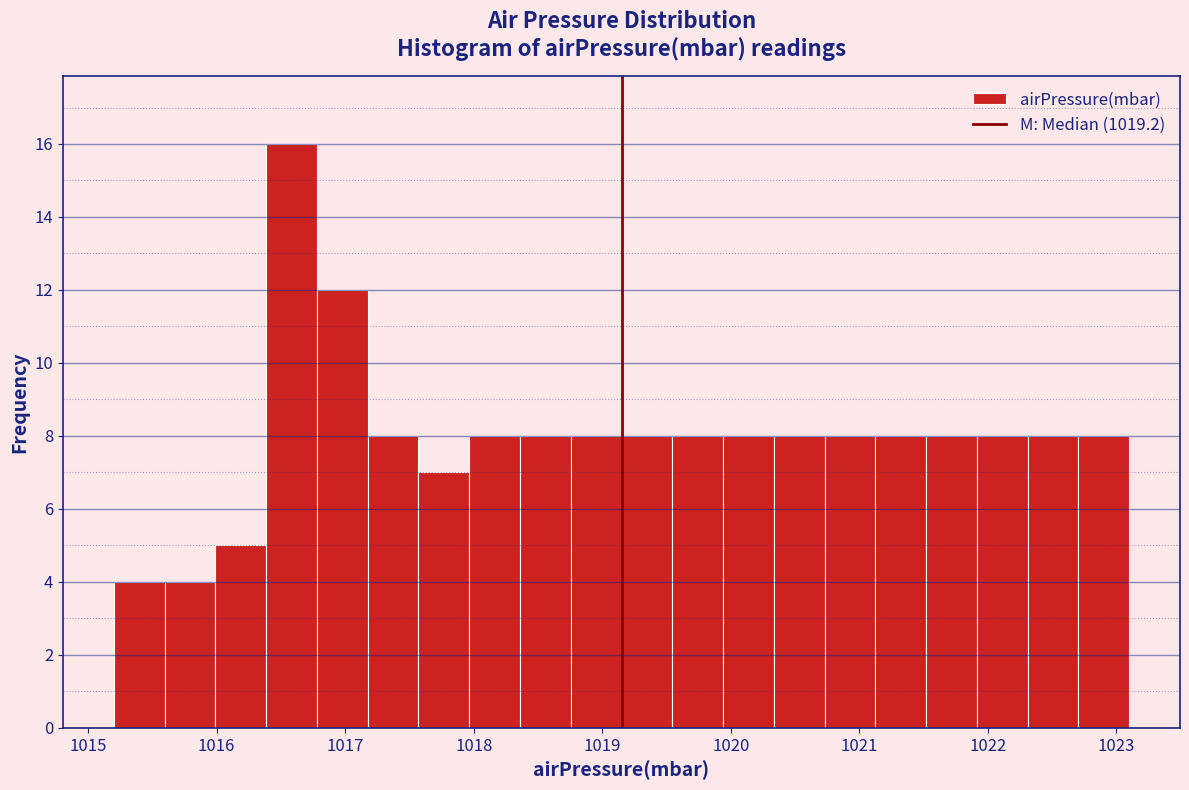

Around what value on the x-axis is the tallest bar? Give the approximate position of its centre, as read against the axis.

1016.6